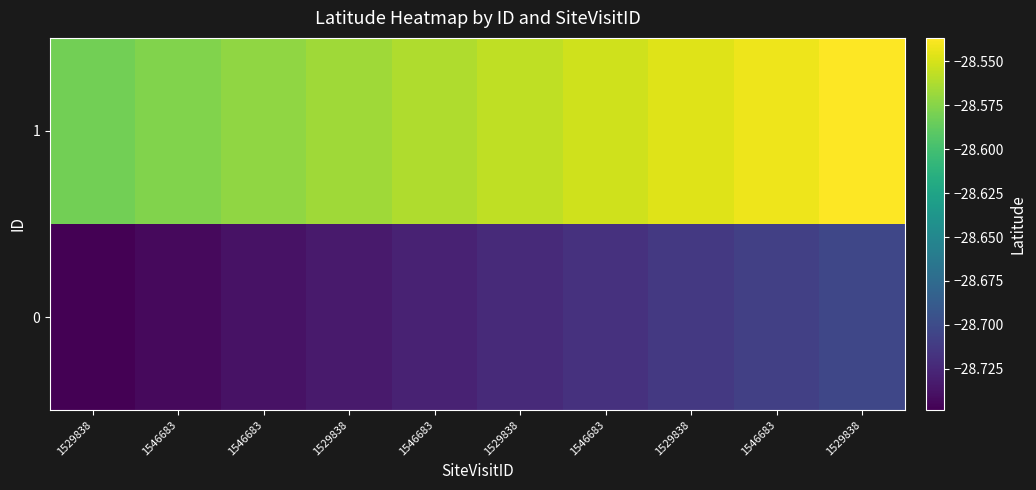

What is the difference between the highest and lowest values at 1546683?

0.2